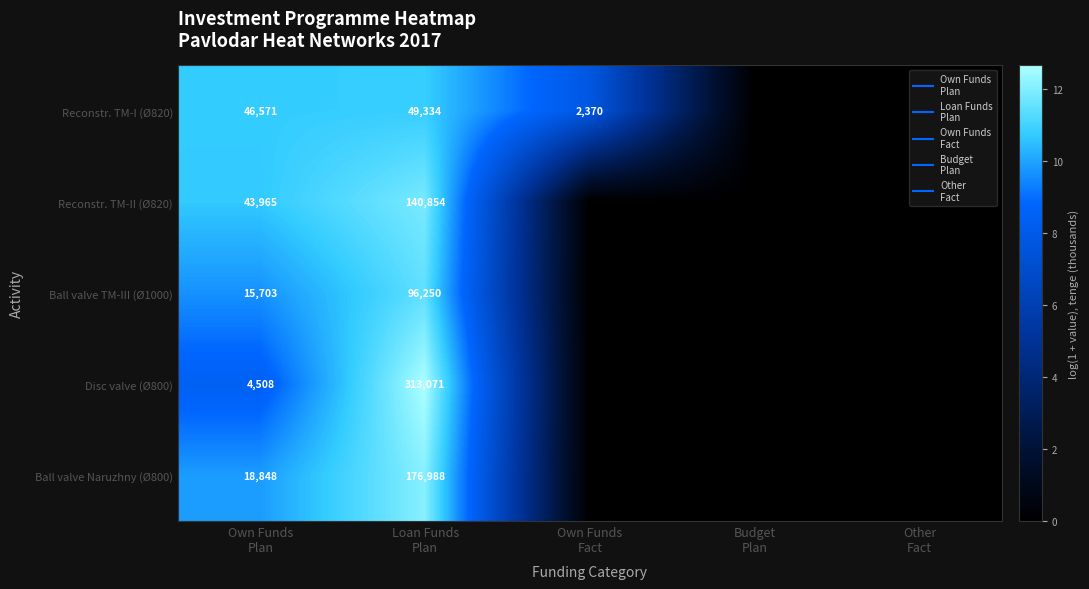

At which category is the sum across all series the highest?

Loan Funds
Plan